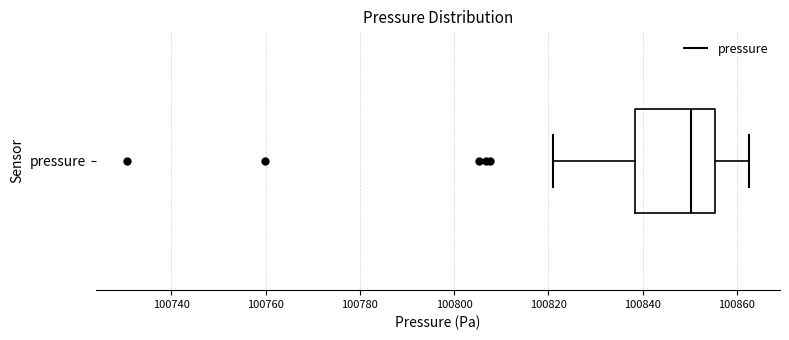

Where is the left edge of the box for pressure on the x-axis? The values are not printed on the chart, so give them approximately, as read against the axis.

100838